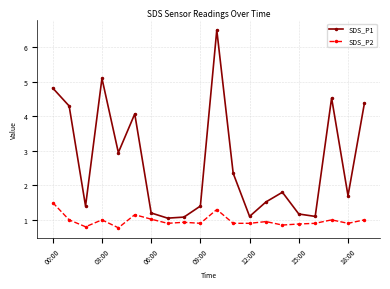

Which series has the widest spread of values?

SDS_P1